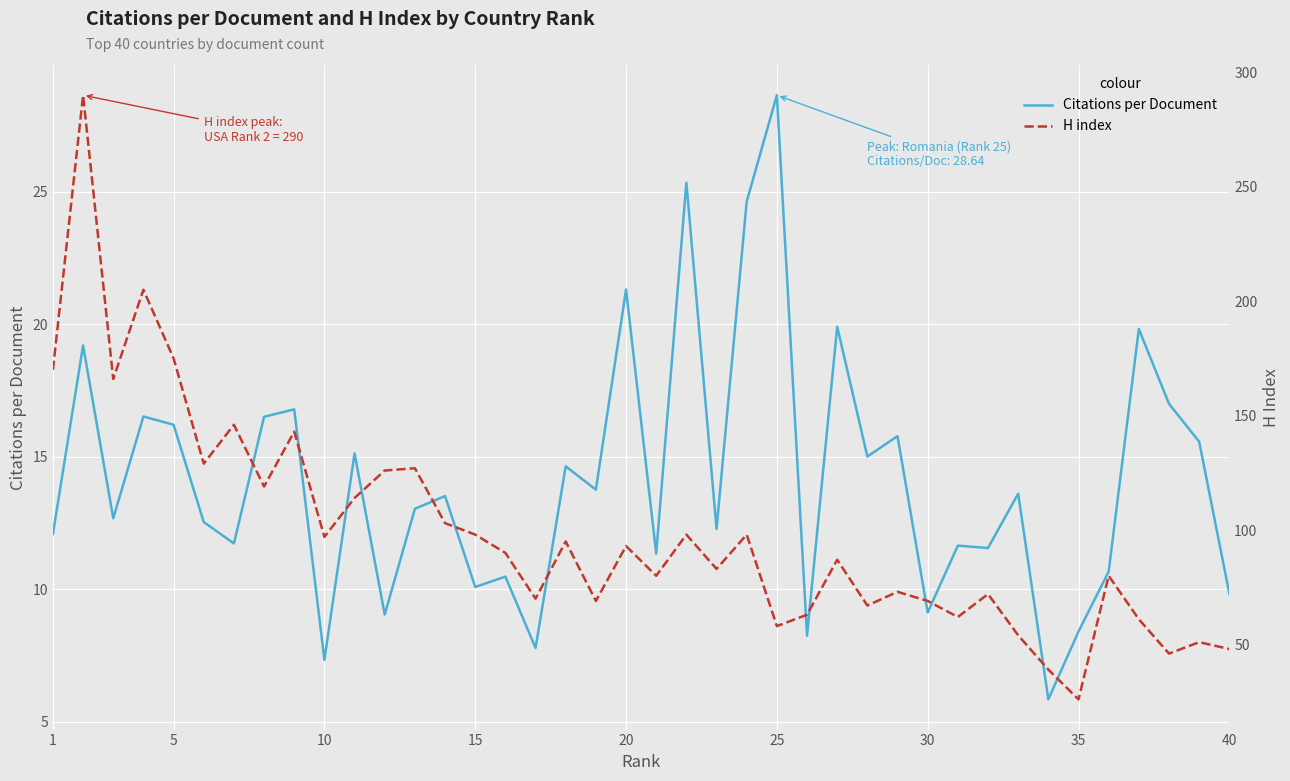

True or false: Citations per Document has a value of 43.7 at 25.

False